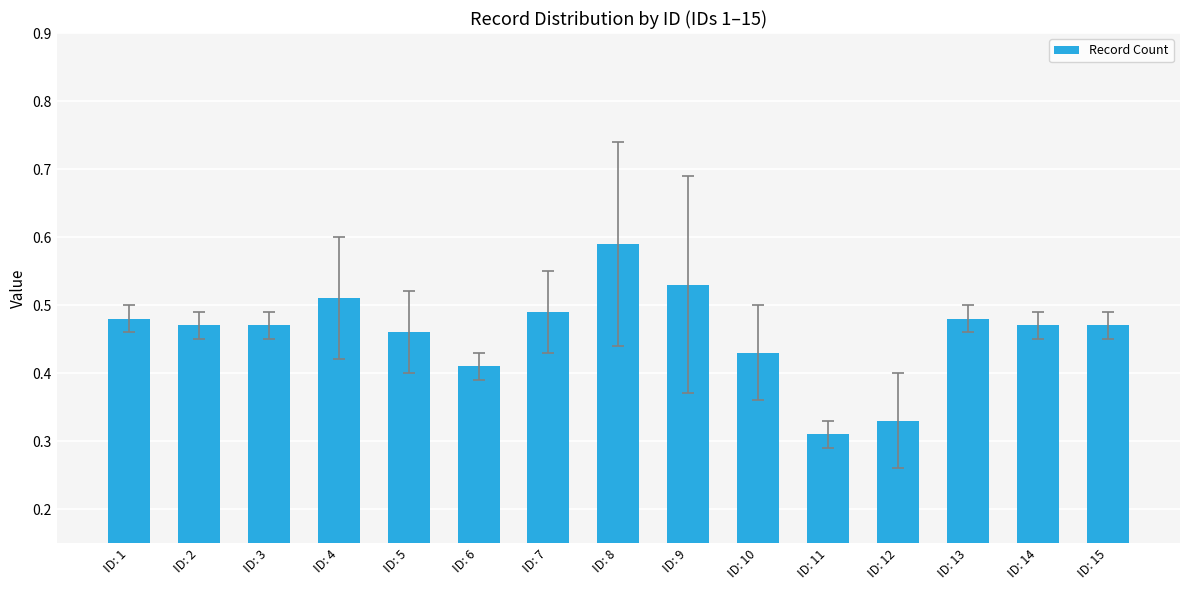

Are the bars grouped side by side (vs. stacked)?

No